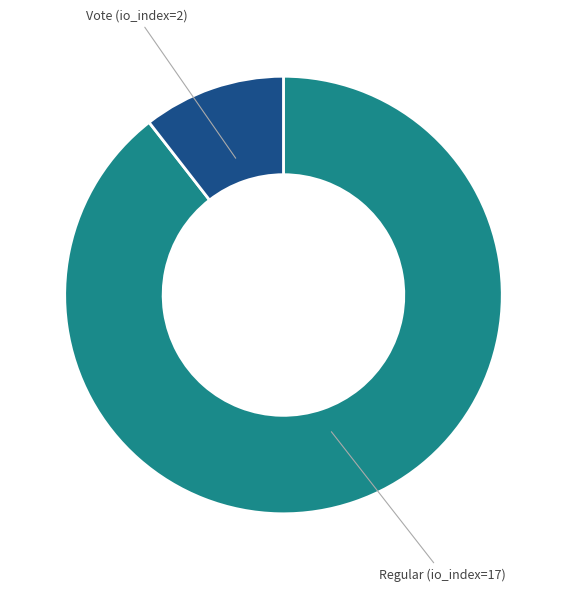

True or false: Vote (io_index=2) accounts for 18% of the total.

False